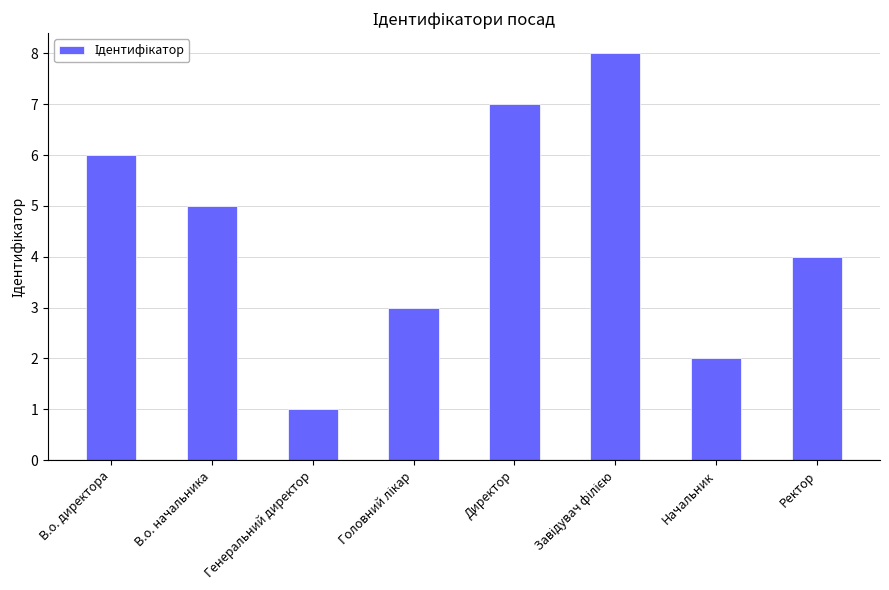

What position from the right is Директор?

4